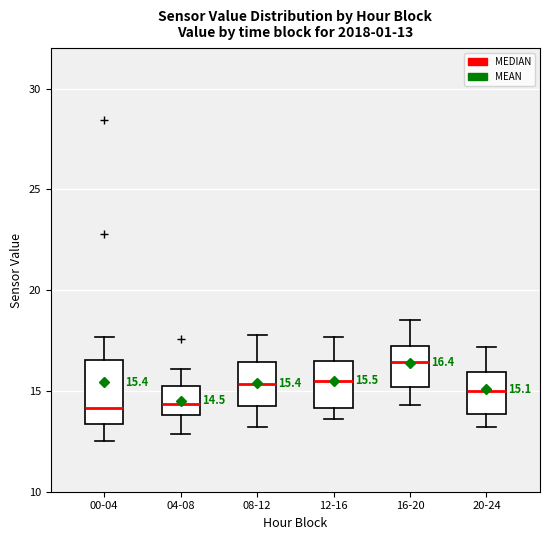

Comparing the boxes themselves (not the whiskers), which one is the tallest?

00-04